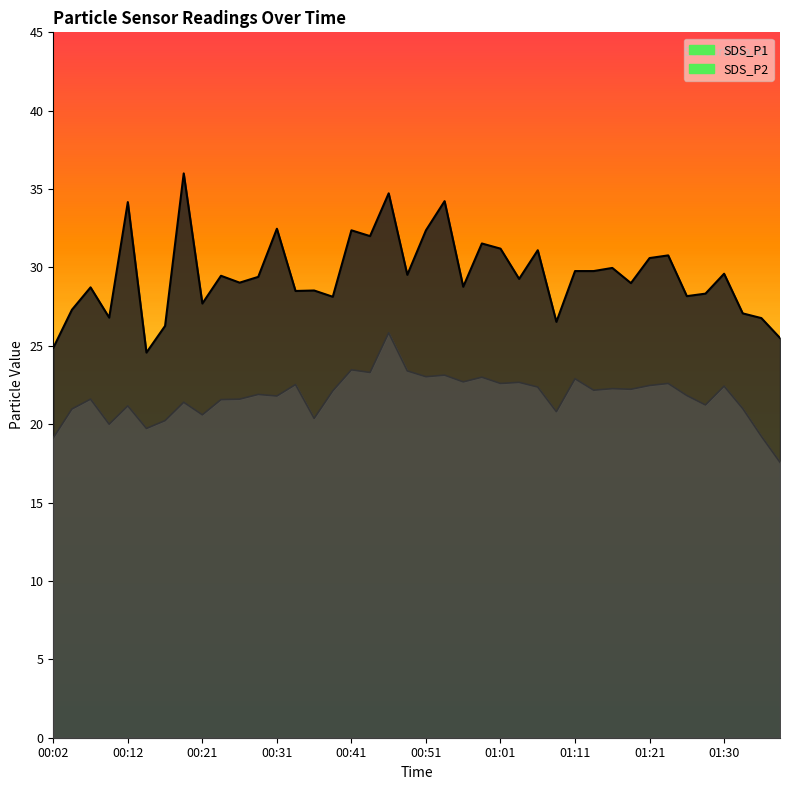

Between 01:28 and 00:39, which is larger?

01:28